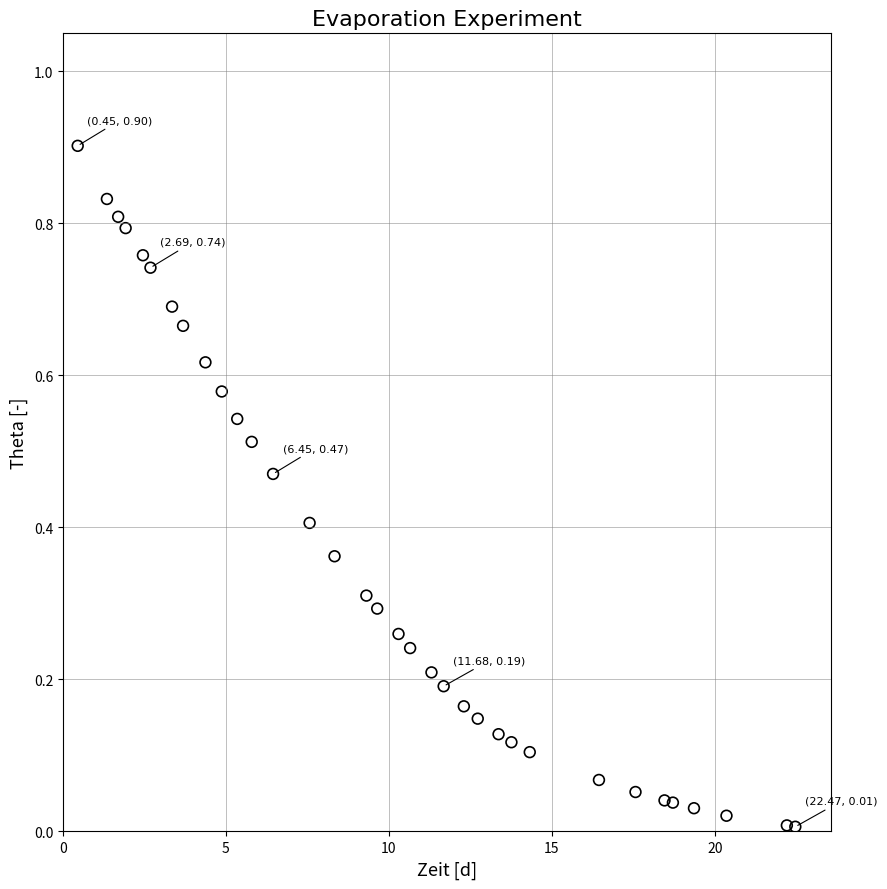

What is the range of Y values (max minus min)?

0.9